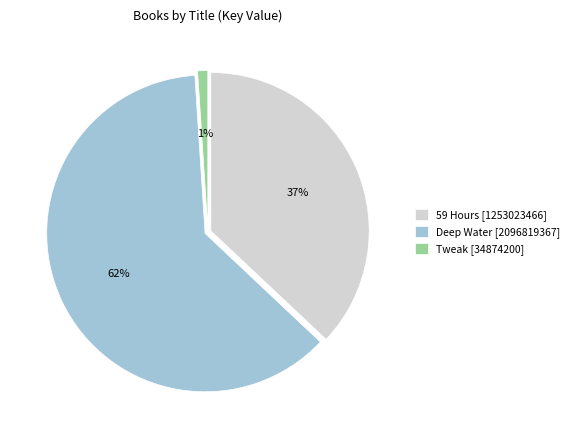

Count the number of slices in the pie.

3